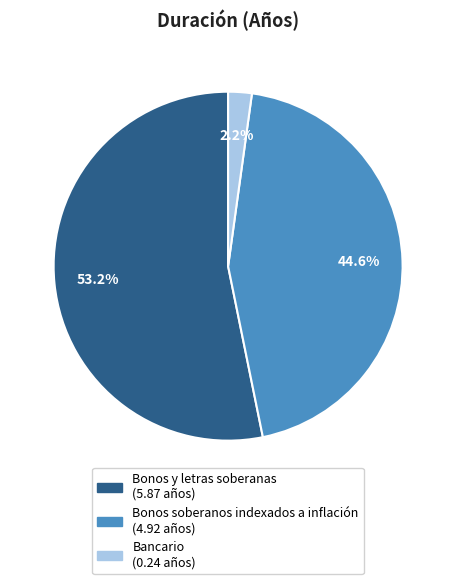

To the nearest percent, what is the average slice percentage?

33%